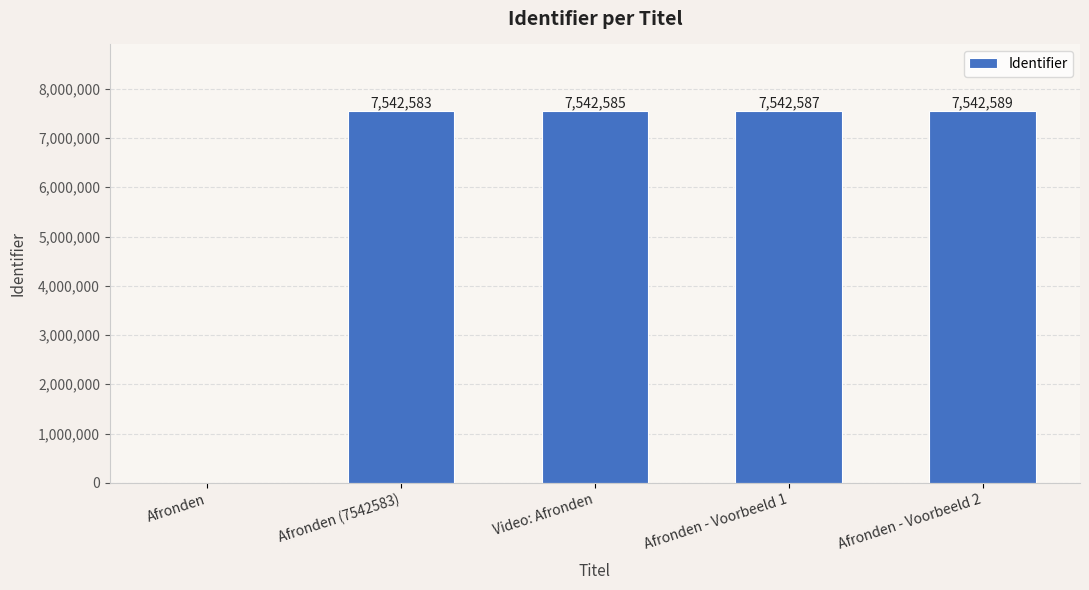

True or false: the data shows 4939895 at Afronden (7542583).

False